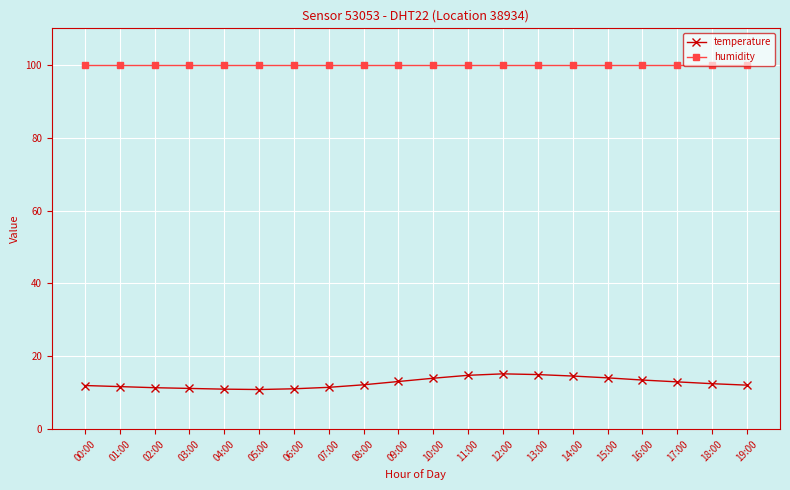

What is the value of the temperature point at the 12th from the left?

14.8